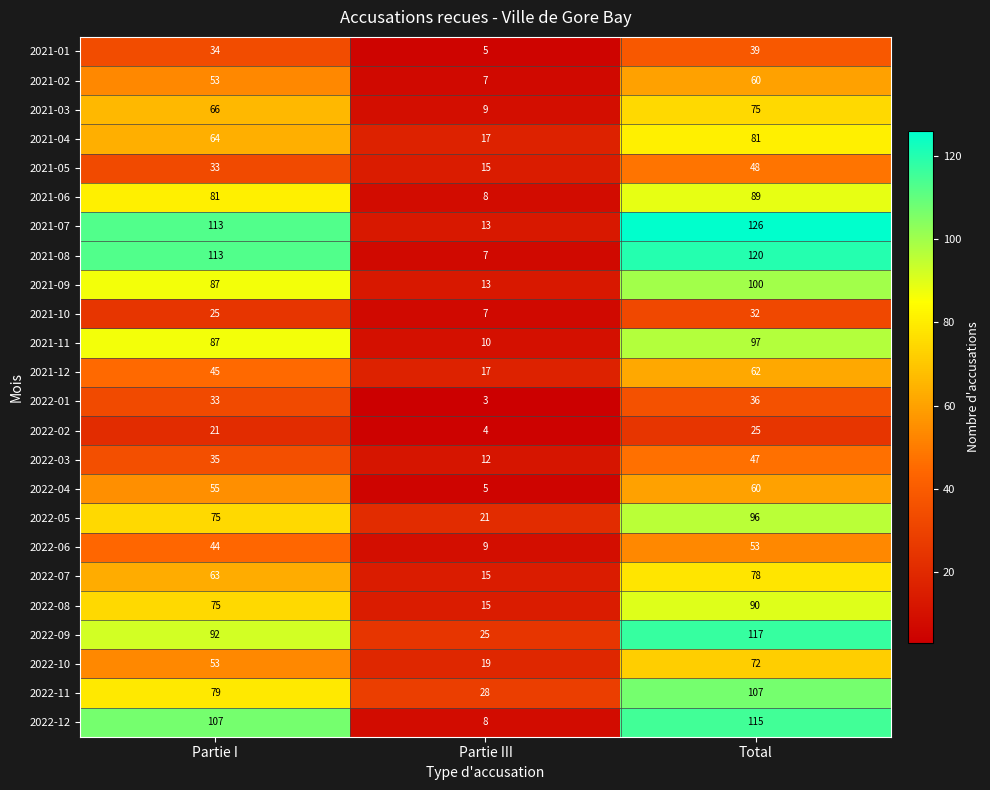

What is the minimum value shown in the chart?

3